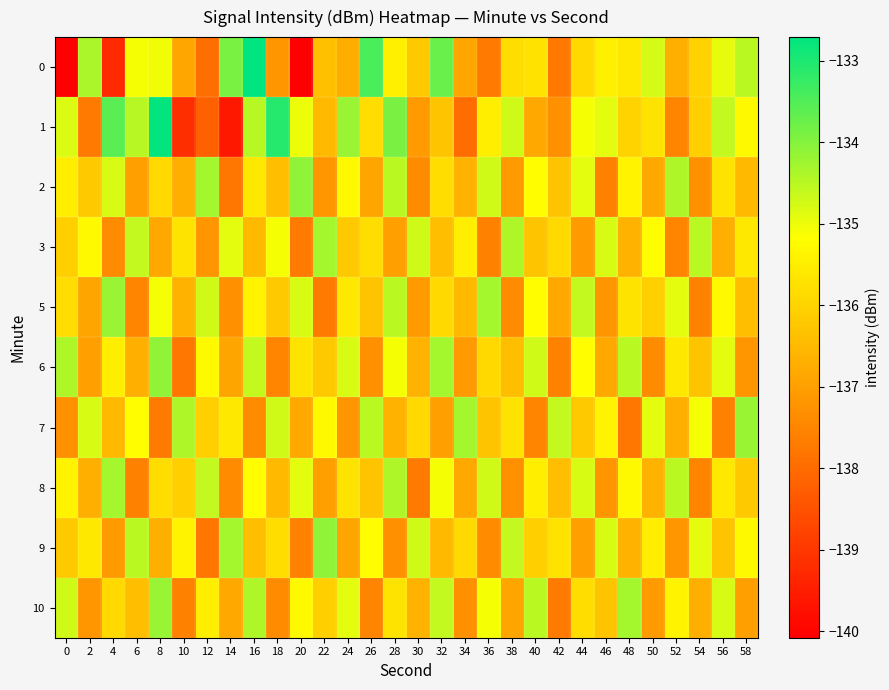

Between 28 and 32, which is larger?

32